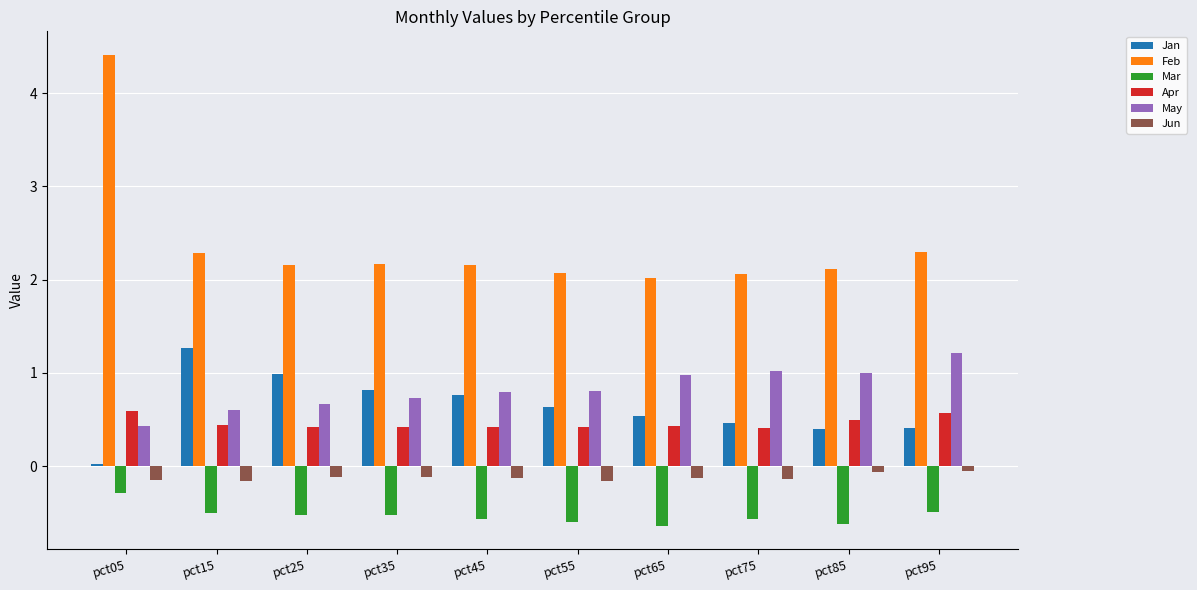

What is the total value across all series at pct35?

3.5